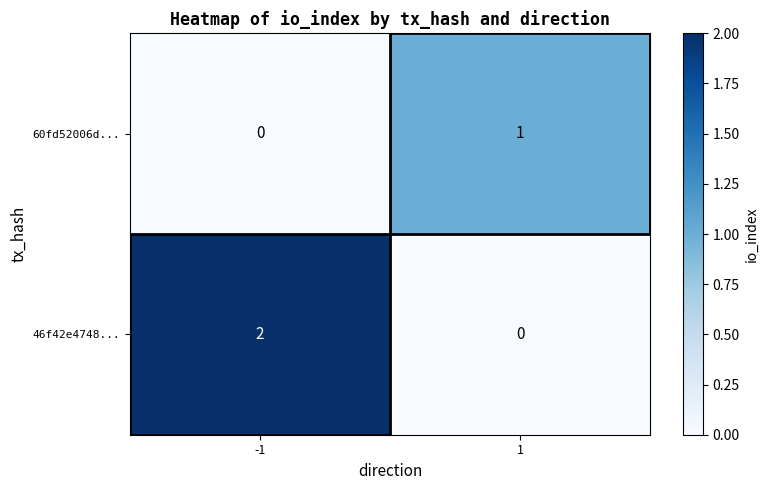

Which series changed the most between -1 and 1?

46f42e4748...